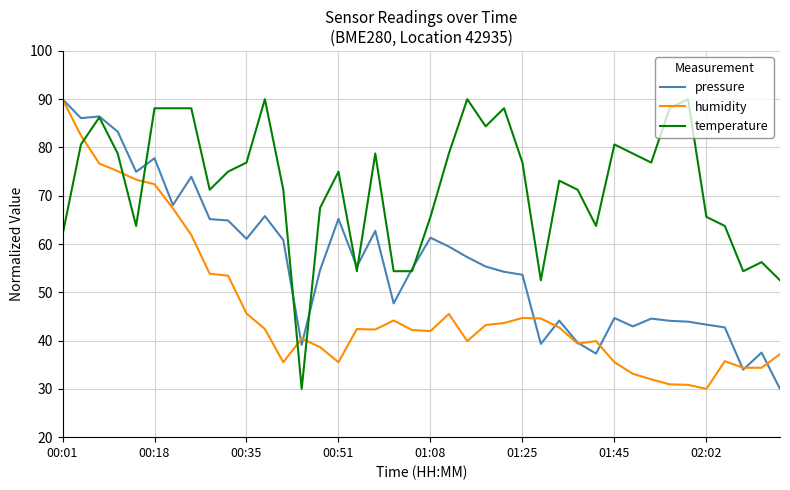

What is the highest value of the pressure series?

90.0